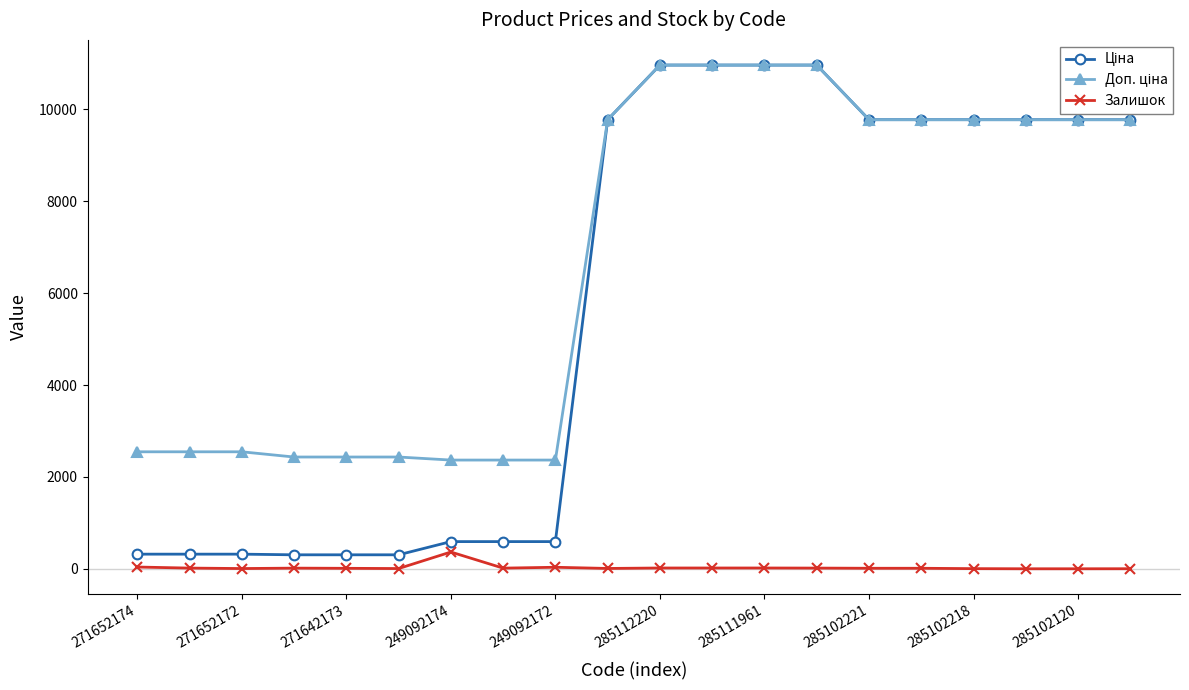

True or false: Залишок has more than 1 interior local peaks.

True